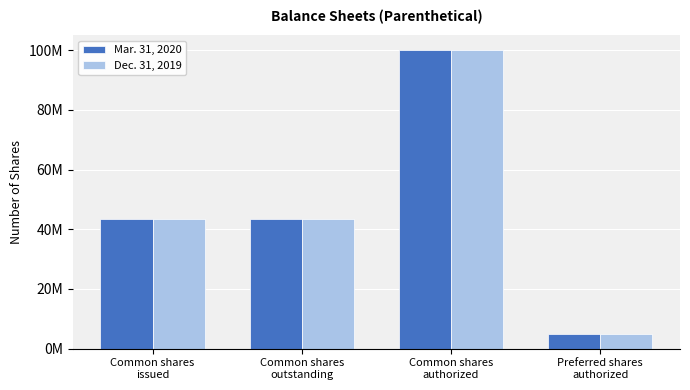

At which label does Mar. 31, 2020 reach its minimum?

Preferred shares
authorized